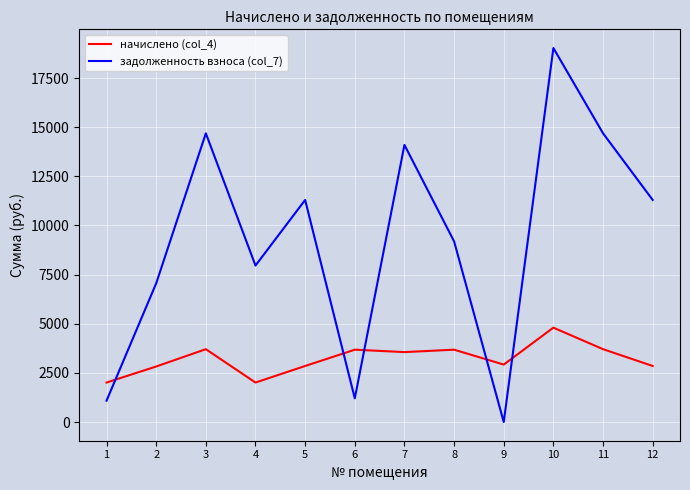

Which series ends up on top after the final intersection of задолженность взноса (col_7) and начислено (col_4)?

задолженность взноса (col_7)